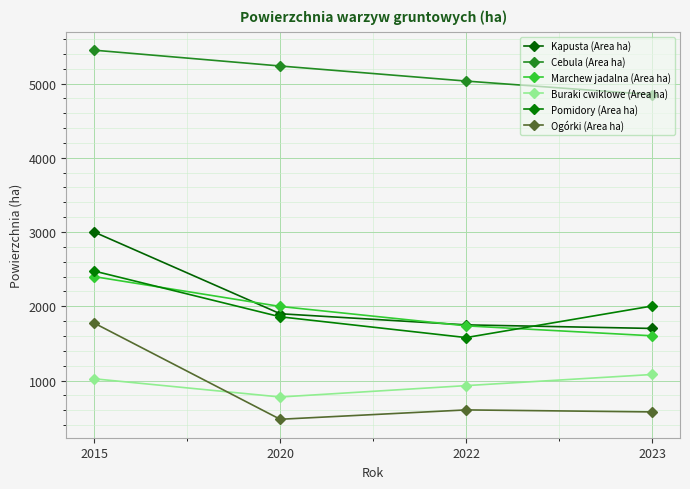

How many lines are shown in the chart?

6